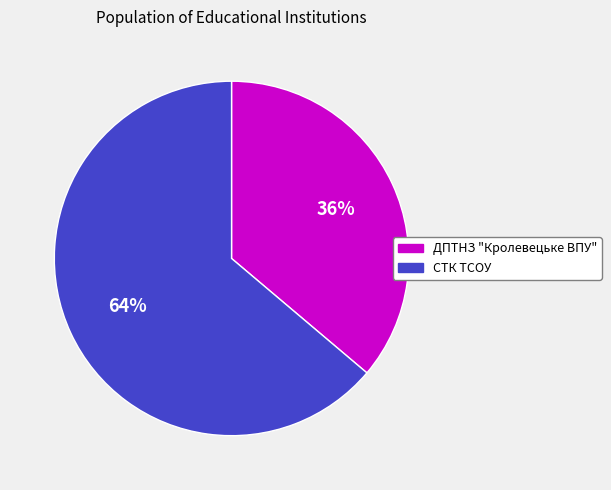

What is the largest slice in the pie chart?

СТК ТСОУ